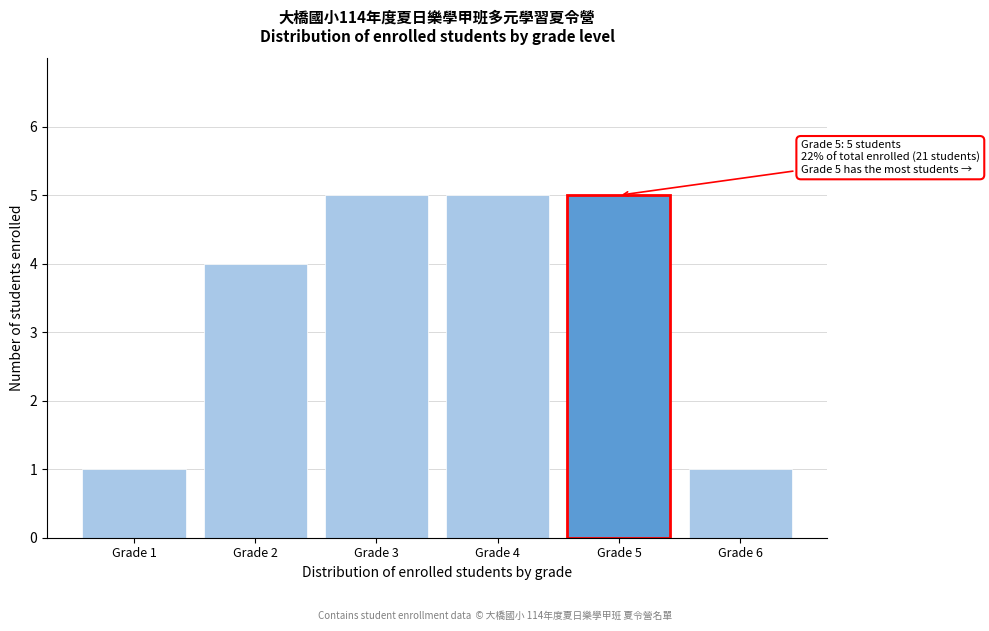

Reading left to right, extract all data points from this chart.

Grade 1=1	Grade 2=4	Grade 3=5	Grade 4=5	Grade 5=5	Grade 6=1